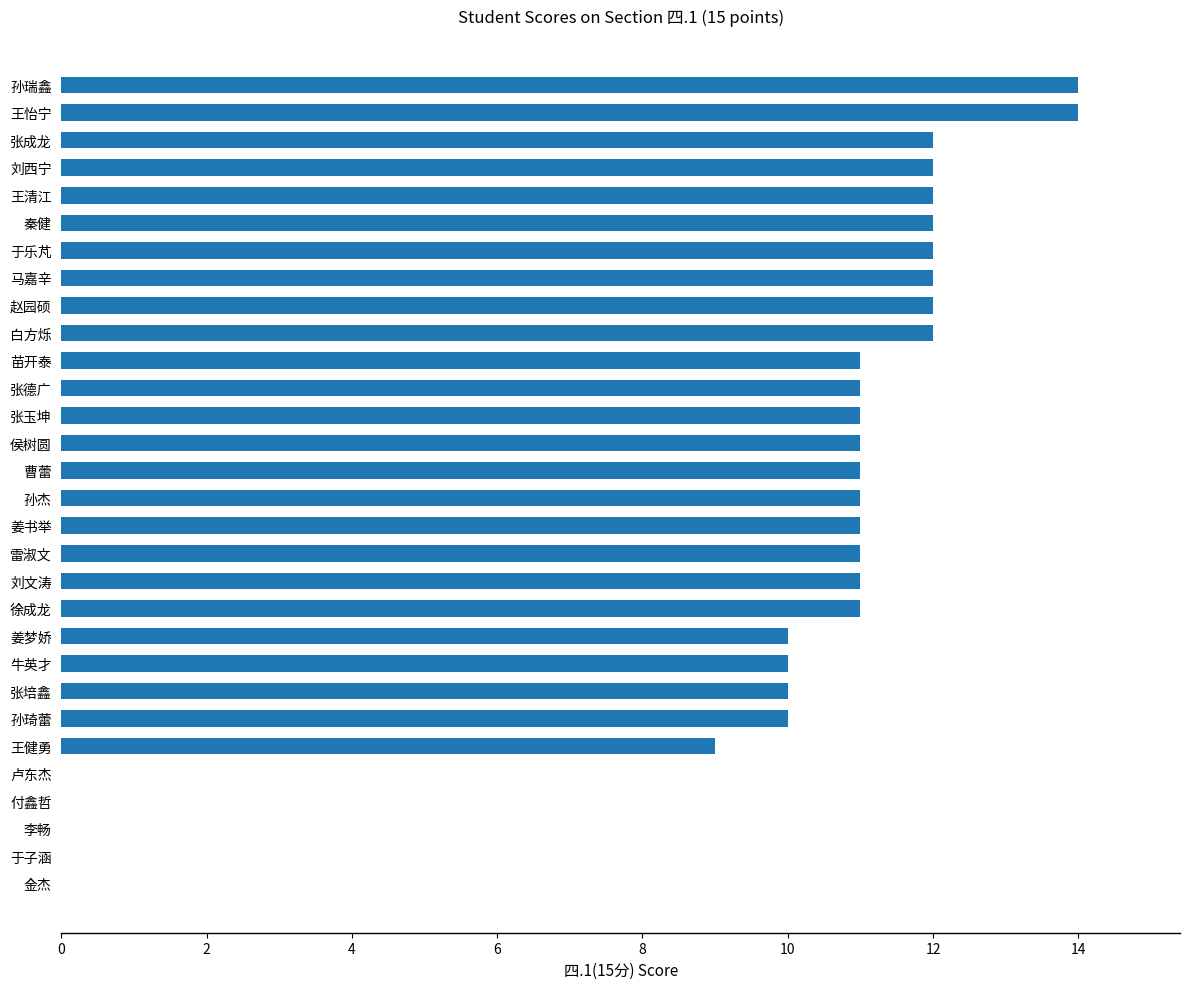

True or false: the data shows -8 at 卢东杰.

False